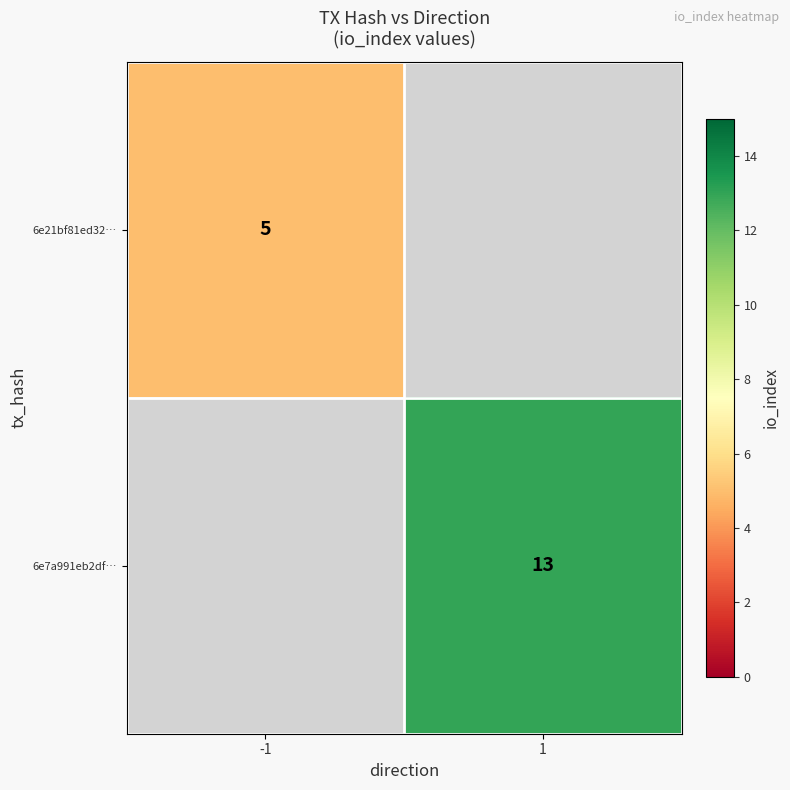

True or false: 6e7a991eb2df… has a value of 13 at 1.

True